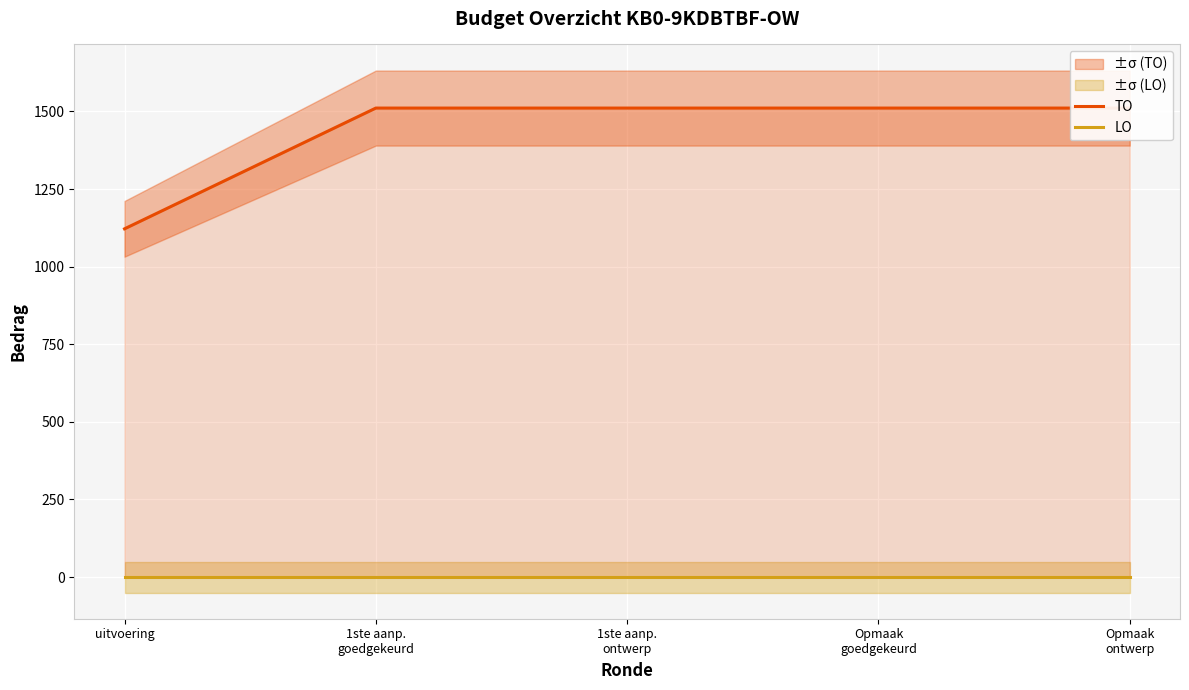

Reading left to right, list all the values displayed in this chart.

TO: 1122	1511	1511	1511	1511
LO: 0	0	0	0	0